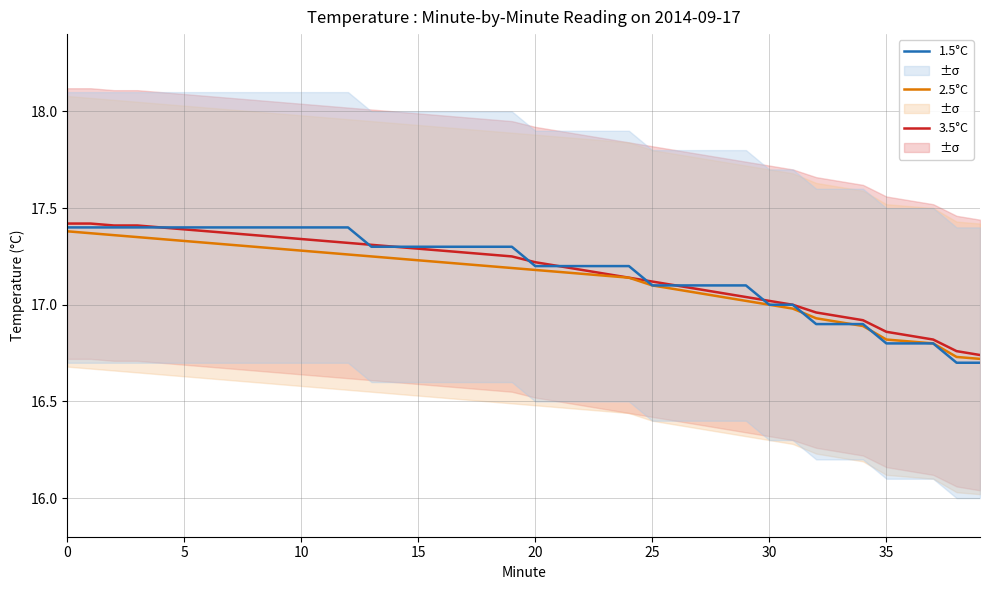

Reading left to right, what are all the values shown in this chart?

3.5°C: 17.4	17.4	17.4	17.4	17.4	17.4	17.4	17.4	17.4	17.4	17.3	17.3	17.3	17.3	17.3	17.3	17.3	17.3	17.3	17.2	17.2	17.2	17.2	17.2	17.1	17.1	17.1	17.1	17.1	17.0	17.0	17.0	17.0	16.9	16.9	16.9	16.8	16.8	16.8	16.7
2.5°C: 17.4	17.4	17.4	17.4	17.3	17.3	17.3	17.3	17.3	17.3	17.3	17.3	17.3	17.2	17.2	17.2	17.2	17.2	17.2	17.2	17.2	17.2	17.2	17.1	17.1	17.1	17.1	17.1	17.0	17.0	17.0	17.0	16.9	16.9	16.9	16.8	16.8	16.8	16.7	16.7
1.5°C: 17.4	17.4	17.4	17.4	17.4	17.4	17.4	17.4	17.4	17.4	17.4	17.4	17.4	17.3	17.3	17.3	17.3	17.3	17.3	17.3	17.2	17.2	17.2	17.2	17.2	17.1	17.1	17.1	17.1	17.1	17.0	17.0	16.9	16.9	16.9	16.8	16.8	16.8	16.7	16.7